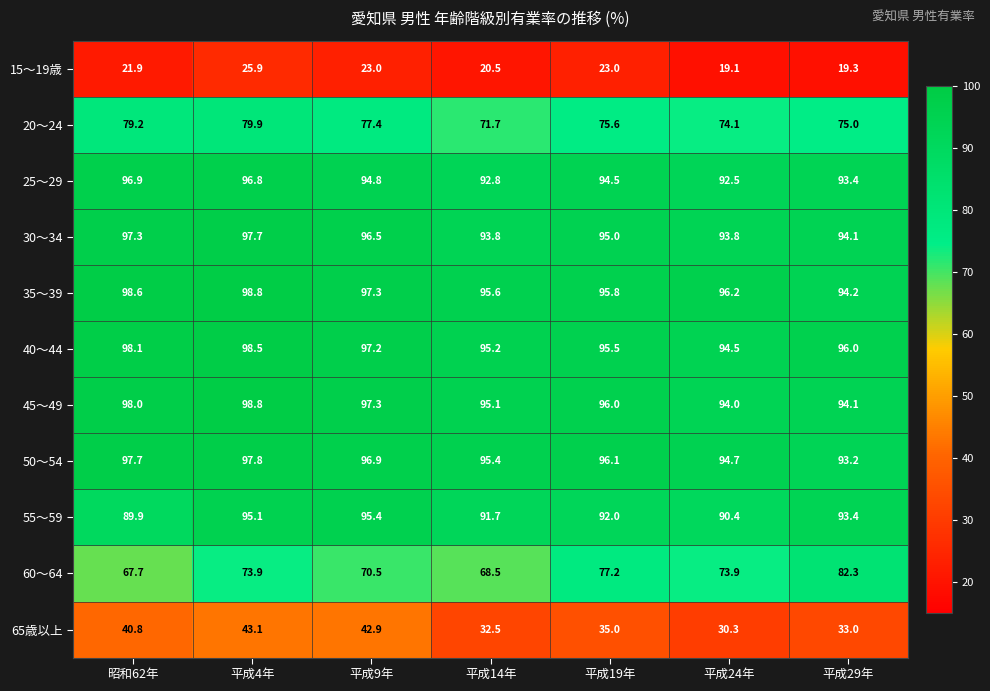

What is the difference between the 65歳以上 values at 昭和62年 and 平成9年?

2.1